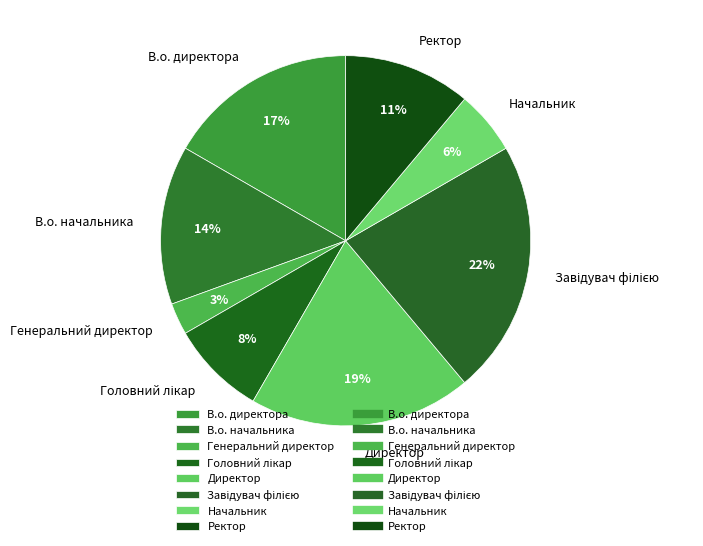

To the nearest percent, what percentage of the pie is Генеральний директор?

3%